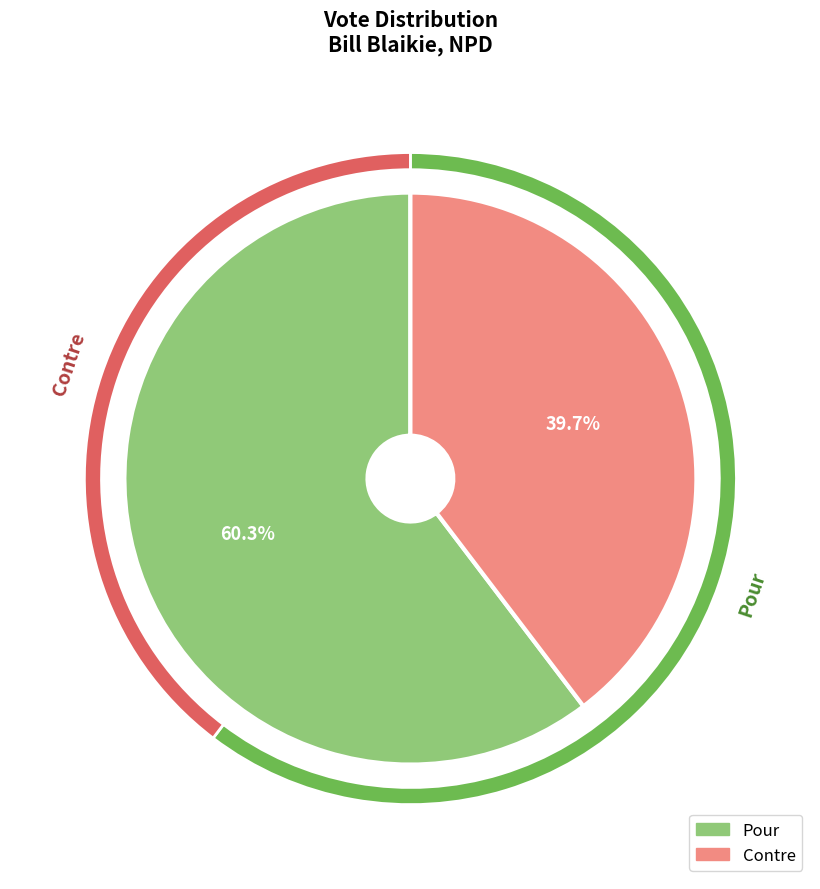

True or false: Pour accounts for 69% of the total.

False